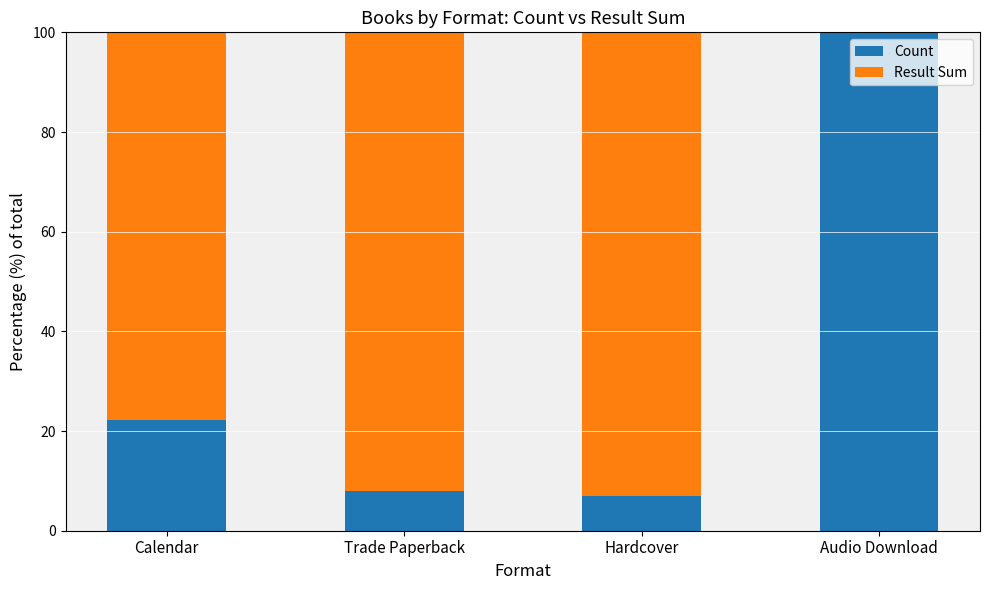

What is the sum of all Count values?

137.2